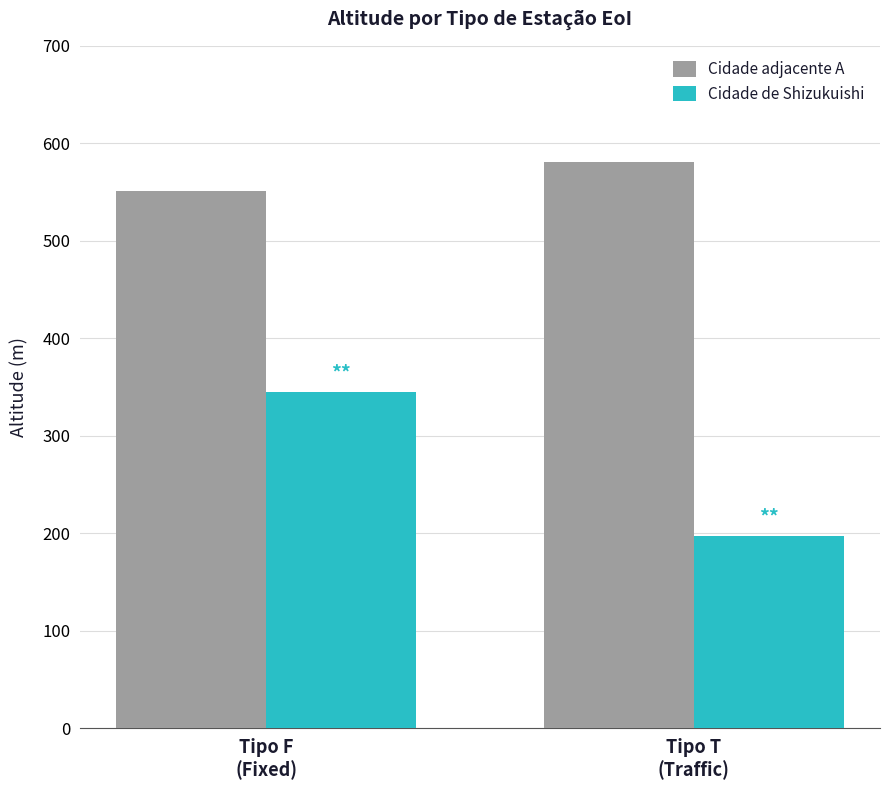

The value of Cidade de Shizukuishi at Tipo T
(Traffic) is 197. True or false?

True